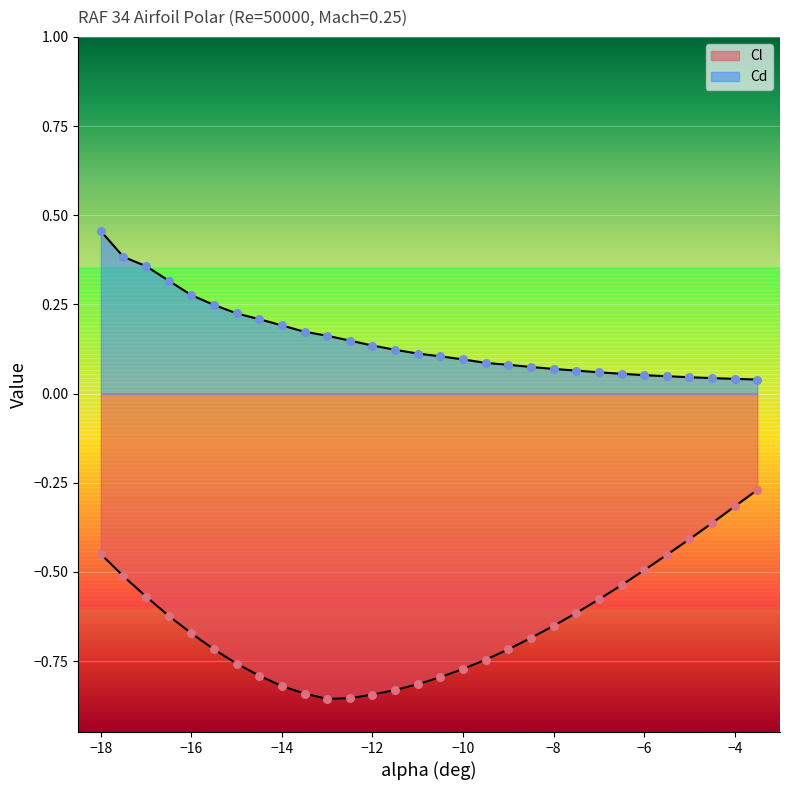

What is the total value across all series at -9.5?

-0.7